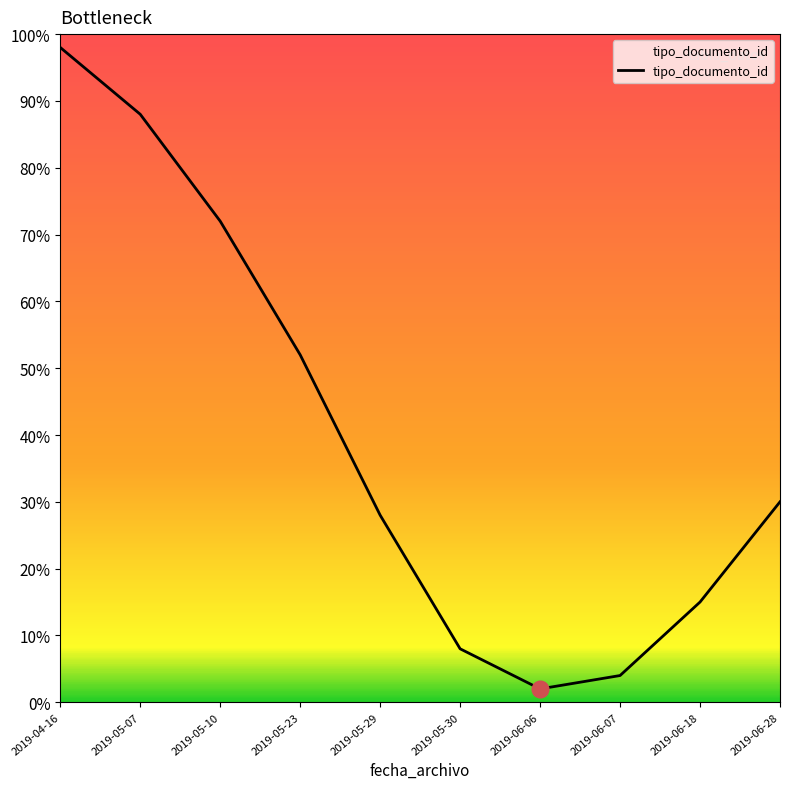

What is the change in value from 2019-05-10 to 2019-05-30?

-64